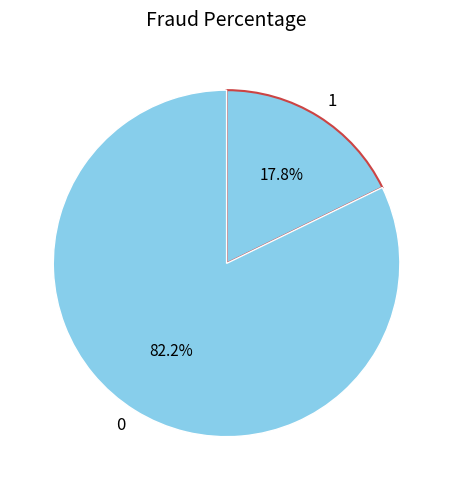

What percentage do 1 and 0 together represent?

100.0%